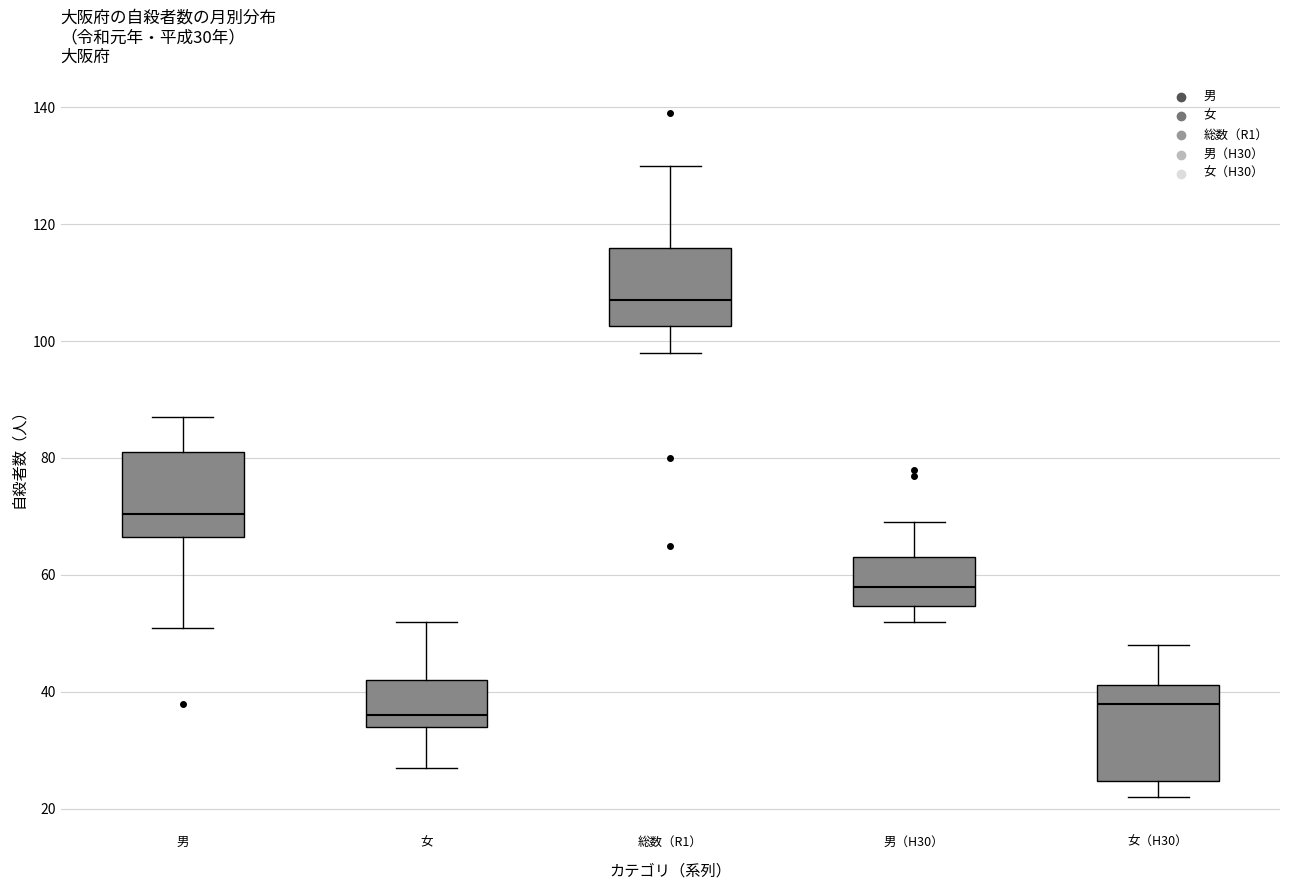

Which box has the highest median line?

総数（R1）